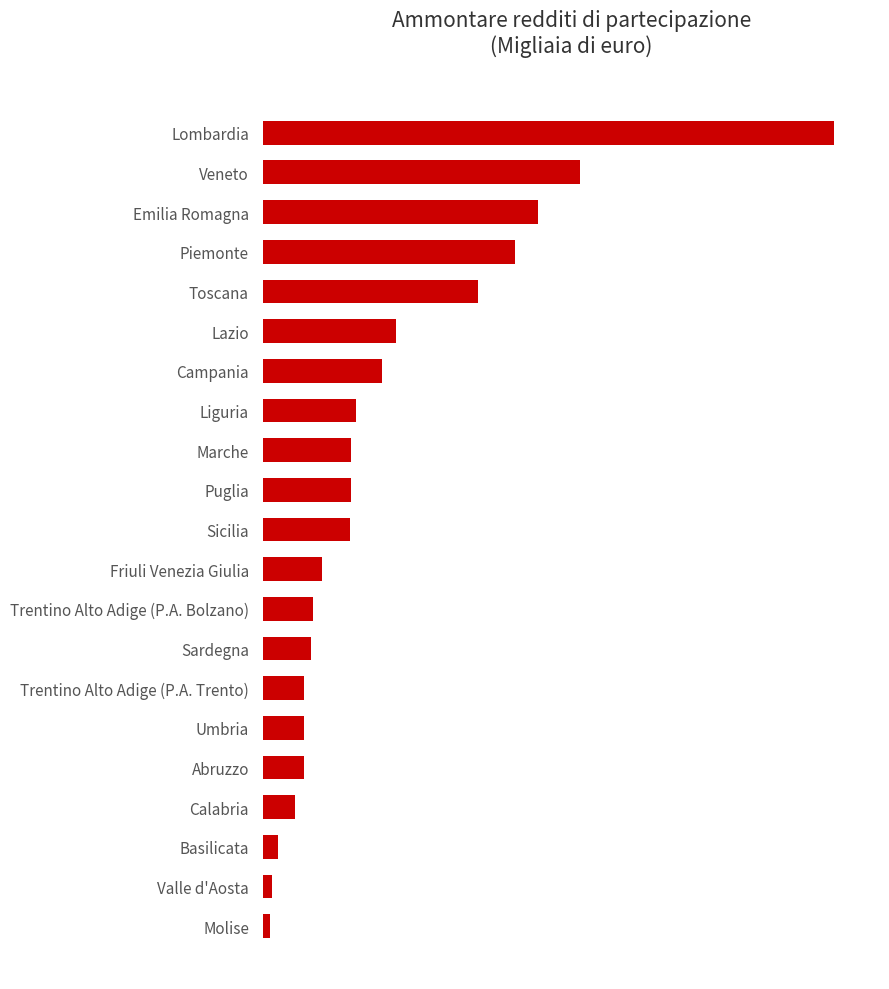

Does the chart contain any negative values?

No